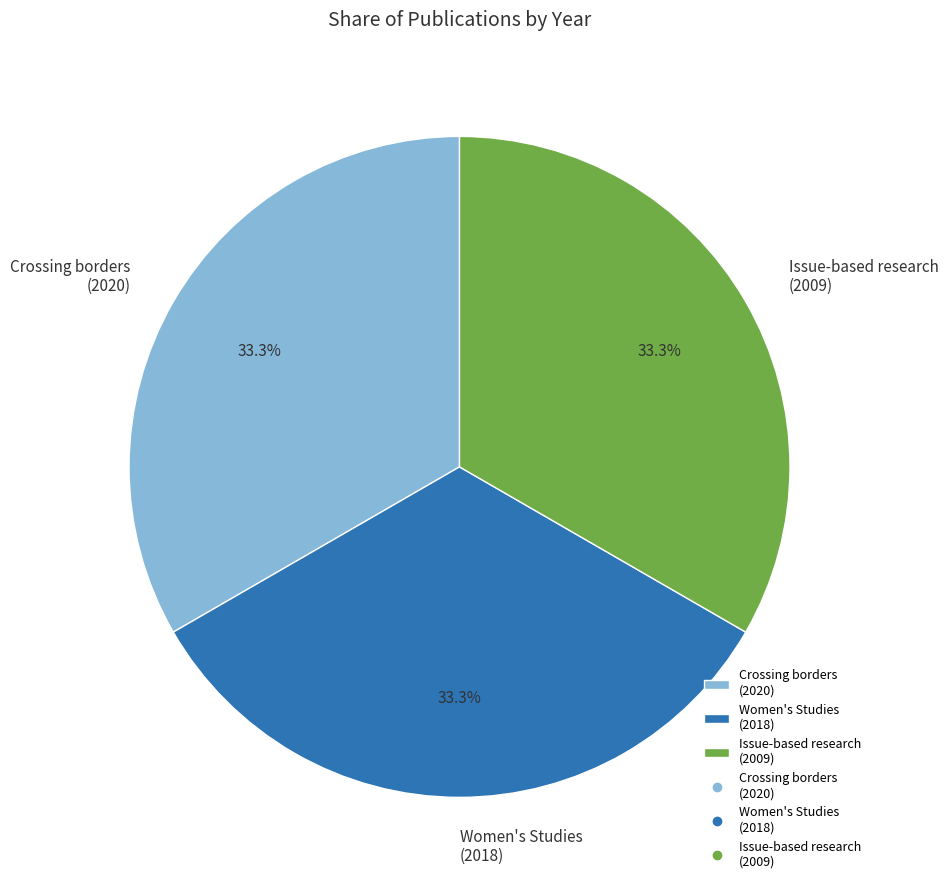

What portion of the pie excludes Crossing borders (2020)?

66.6%